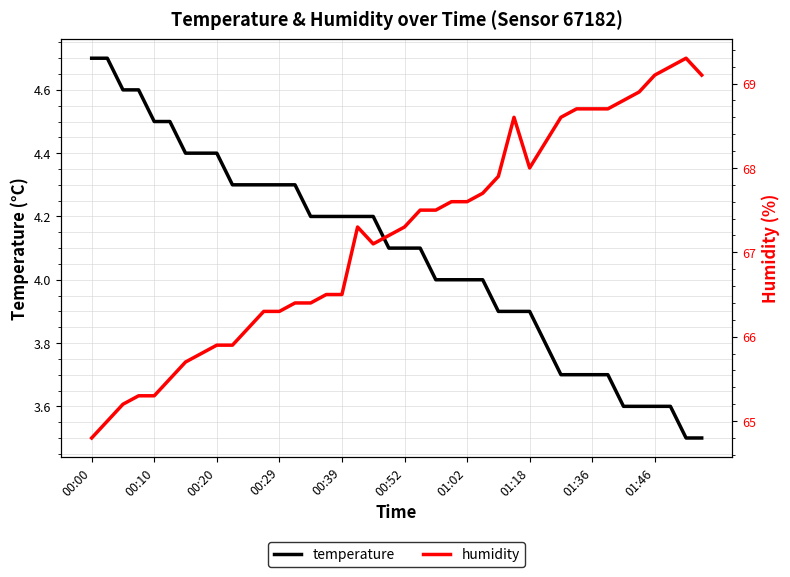

True or false: humidity and temperature cross at least once.

False